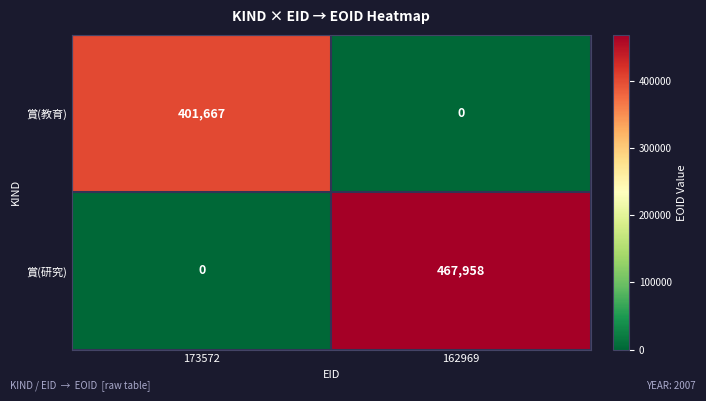

Reading right to left, list all the values displayed in this chart.

賞(教育): 0	401667
賞(研究): 467958	0